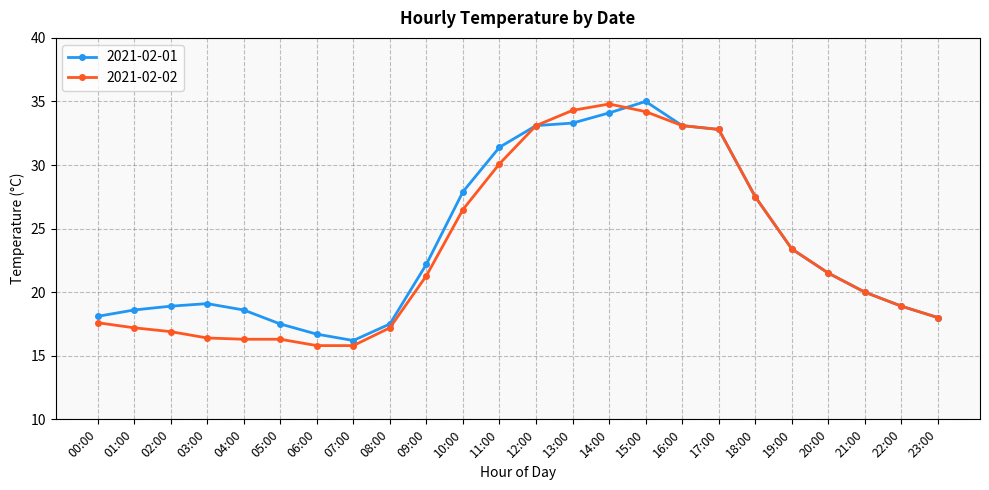

What is the difference between the 2021-02-01 values at 13:00 and 09:00?

11.1